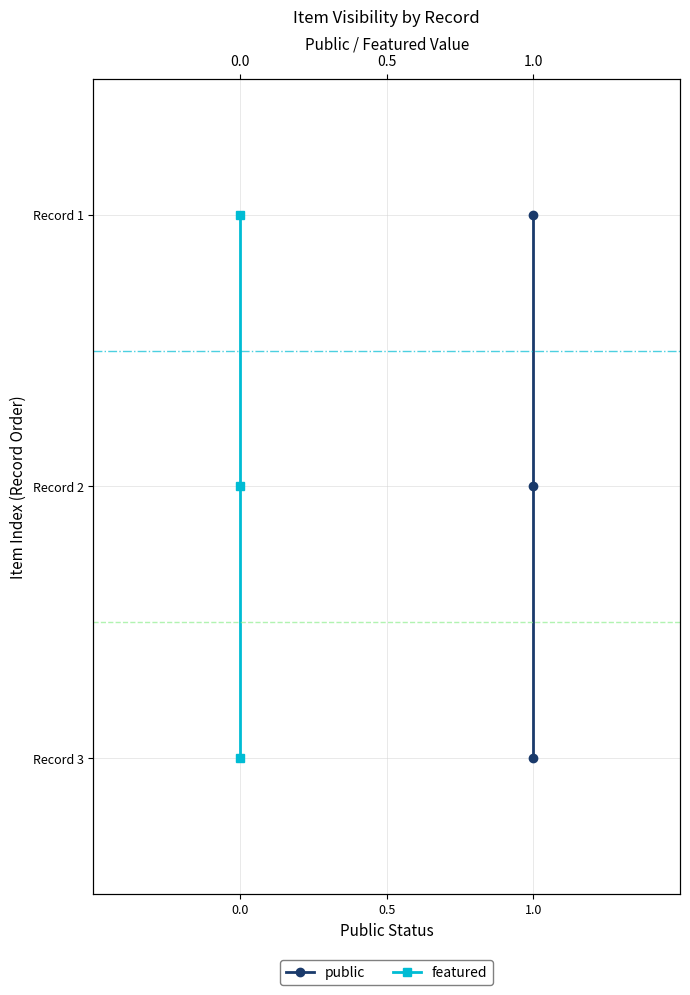

True or false: featured has a value of 1 at 0.0.

True